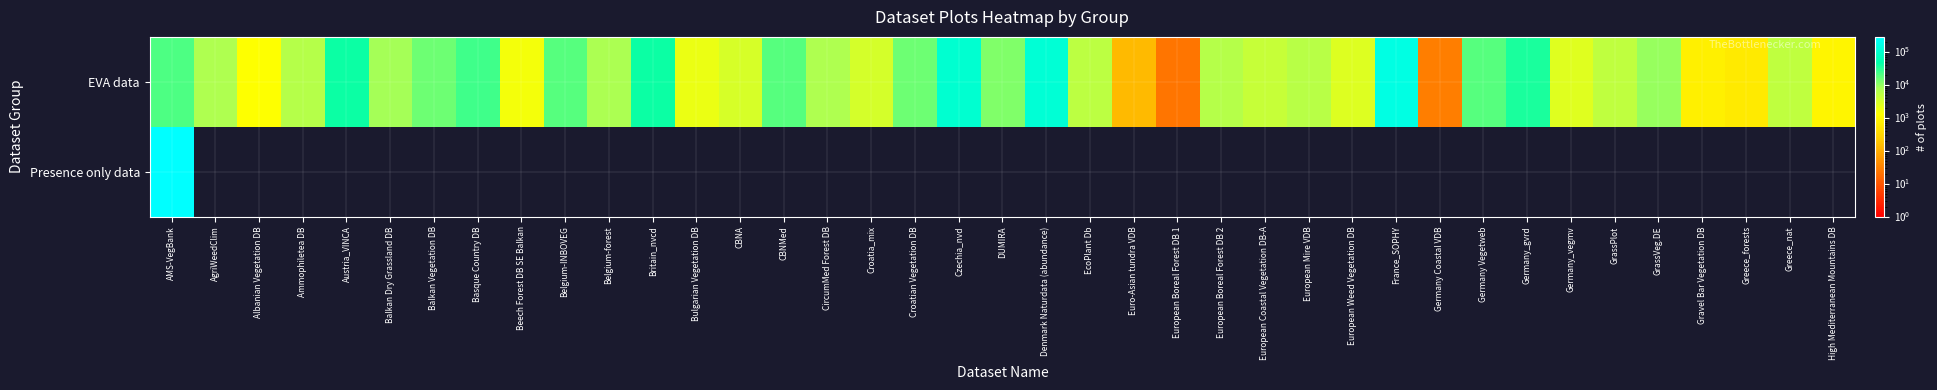

Reading left to right, extract all data points from this chart.

EVA data: AMS-VegBank=20131	AgriWeedClim=6827	Albanian Vegetation DB=1324	Ammophiletea DB=5985	Austria_VINCA=39576	Balkan Dry Grassland DB=8146	Balkan Vegetation DB=14419	Basque Country DB=23803	Beech Forest DB SE Balkan=1568	Belgium-INBOVEG=18663	Belgium-forest=7252	Britain_nvcd=40104	Bulgarian Vegetation DB=1957	CBNA=2972	CBNMed=18215	CircumMed Forest DB=6813	Croatia_mix=3095	Croatian Vegetation DB=14224	Czechia_nvd=101712	DUMIRA=11993	Denmark Naturdata (abundance)=113091	EcoPlant Db=5028	Euro-Asian tundra VDB=140	European Boreal Forest DB 1=22	European Boreal Forest DB 2=6061	European Coastal Vegetation DB-A=4234	European Mire VDB=5672	European Weed Vegetation DB=2597	France_SOPHY=154823	Germany Coastal VDB=28	Germany Vegetweb=18304	Germany_gvrd=35118	Germany_vegmv=2436	GrassPlot=5023	GrassVeg.DE=9057	Gravel Bar Vegetation DB=764	Greece_forests=636	Greece_nat=4881	High Mediterranean Mountains DB=946
Presence only data: AMS-VegBank=278725	AgriWeedClim=0	Albanian Vegetation DB=0	Ammophiletea DB=0	Austria_VINCA=0	Balkan Dry Grassland DB=0	Balkan Vegetation DB=0	Basque Country DB=0	Beech Forest DB SE Balkan=0	Belgium-INBOVEG=0	Belgium-forest=0	Britain_nvcd=0	Bulgarian Vegetation DB=0	CBNA=0	CBNMed=0	CircumMed Forest DB=0	Croatia_mix=0	Croatian Vegetation DB=0	Czechia_nvd=0	DUMIRA=0	Denmark Naturdata (abundance)=0	EcoPlant Db=0	Euro-Asian tundra VDB=0	European Boreal Forest DB 1=0	European Boreal Forest DB 2=0	European Coastal Vegetation DB-A=0	European Mire VDB=0	European Weed Vegetation DB=0	France_SOPHY=0	Germany Coastal VDB=0	Germany Vegetweb=0	Germany_gvrd=0	Germany_vegmv=0	GrassPlot=0	GrassVeg.DE=0	Gravel Bar Vegetation DB=0	Greece_forests=0	Greece_nat=0	High Mediterranean Mountains DB=0